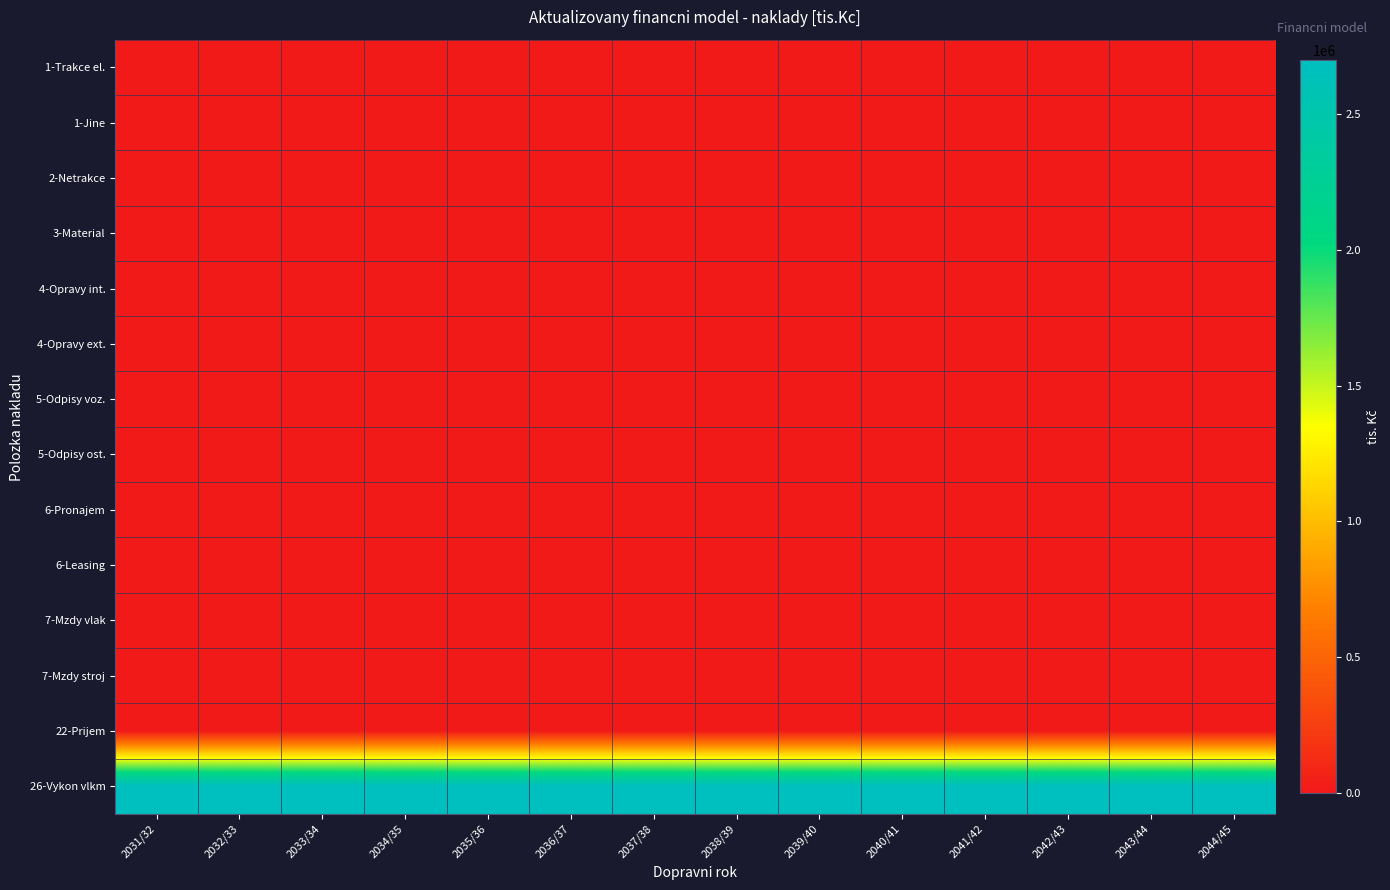

At how many categories does at least one series exceed 820145?

14